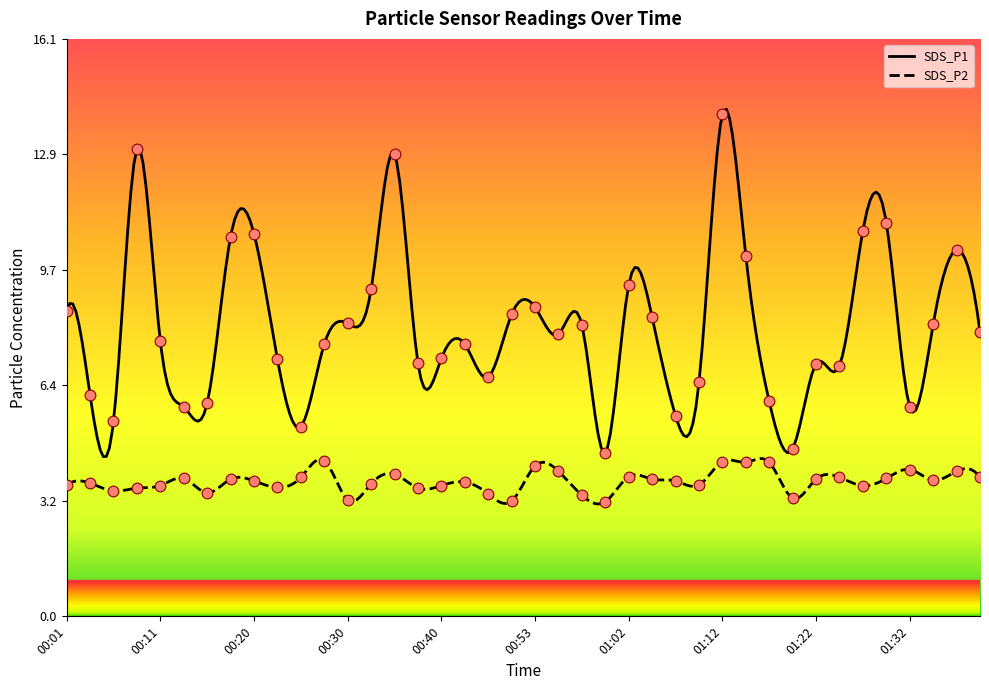

At which category is the sum across all series the highest?

01:12